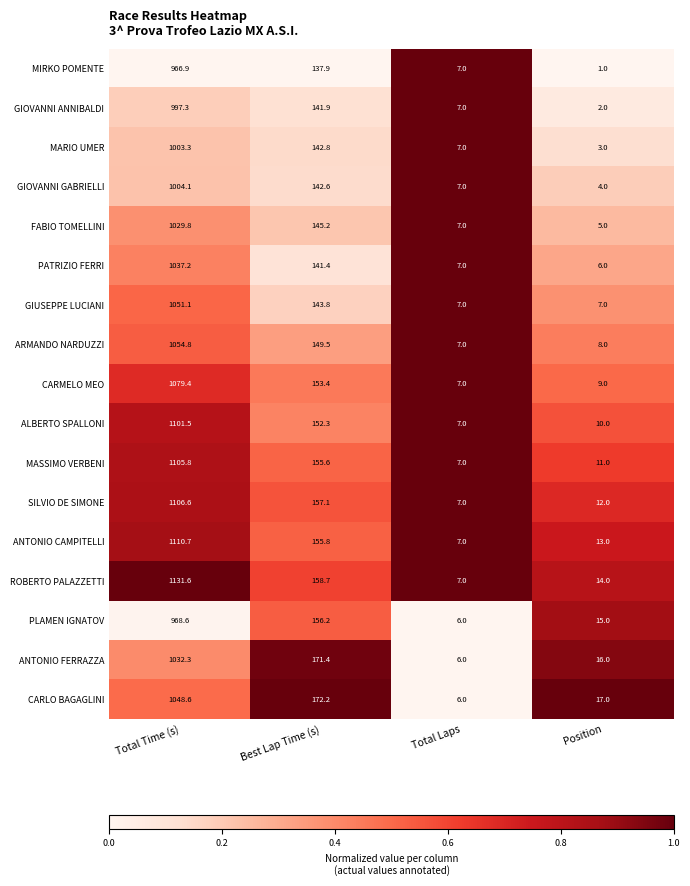

Rank the categories by ANTONIO FERRAZZA value from lowest to highest.

Total Laps, Position, Best Lap Time (s), Total Time (s)